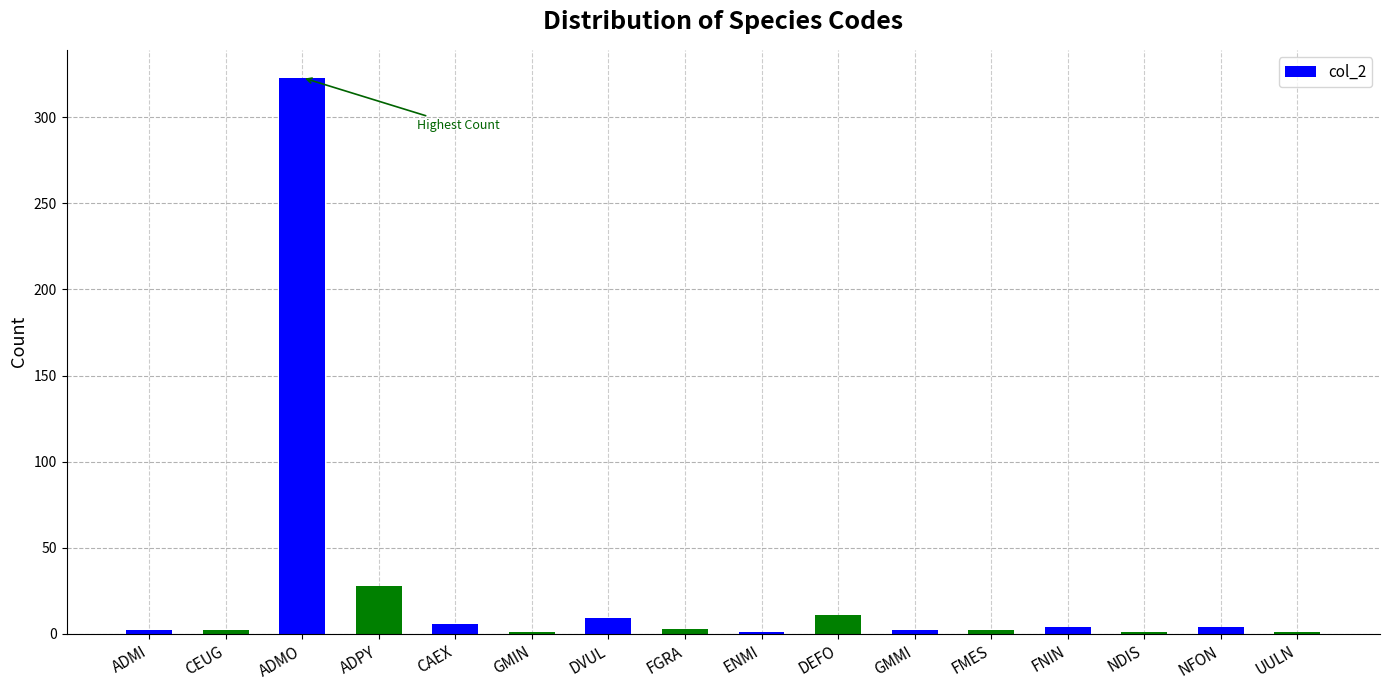

At which category does the chart reach its peak across all series?

ADMO